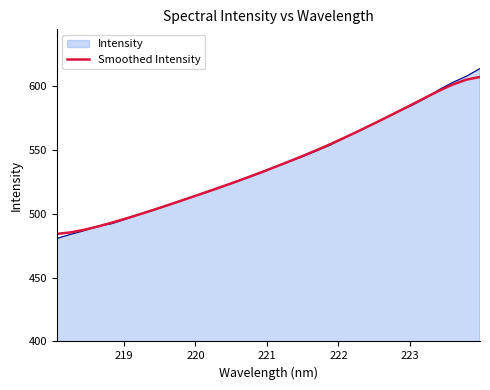

Which series has the widest spread of values?

Intensity